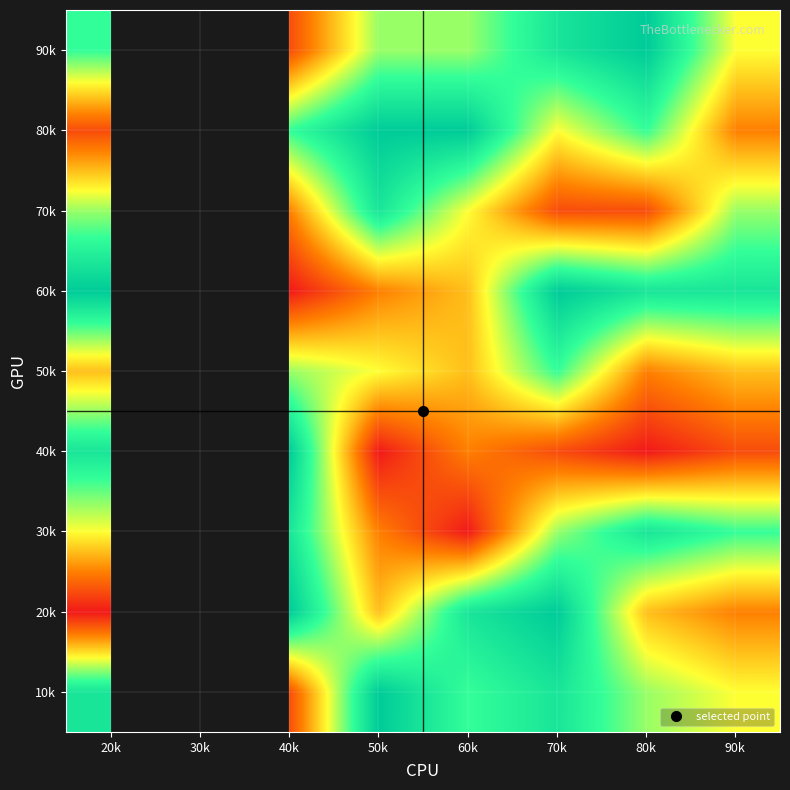

Which category has the highest value across all series?

50k